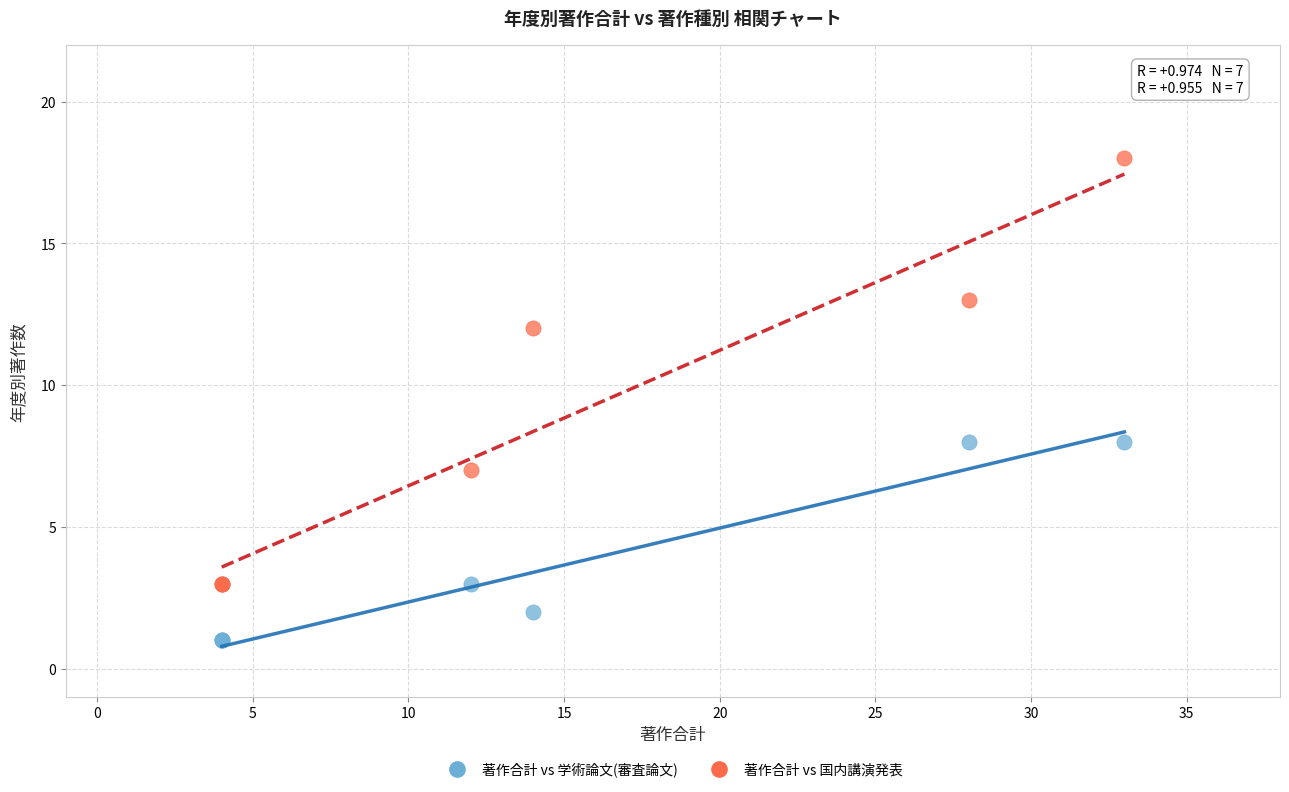

Which series contains the highest Y value?

著作合計 vs 国内講演発表